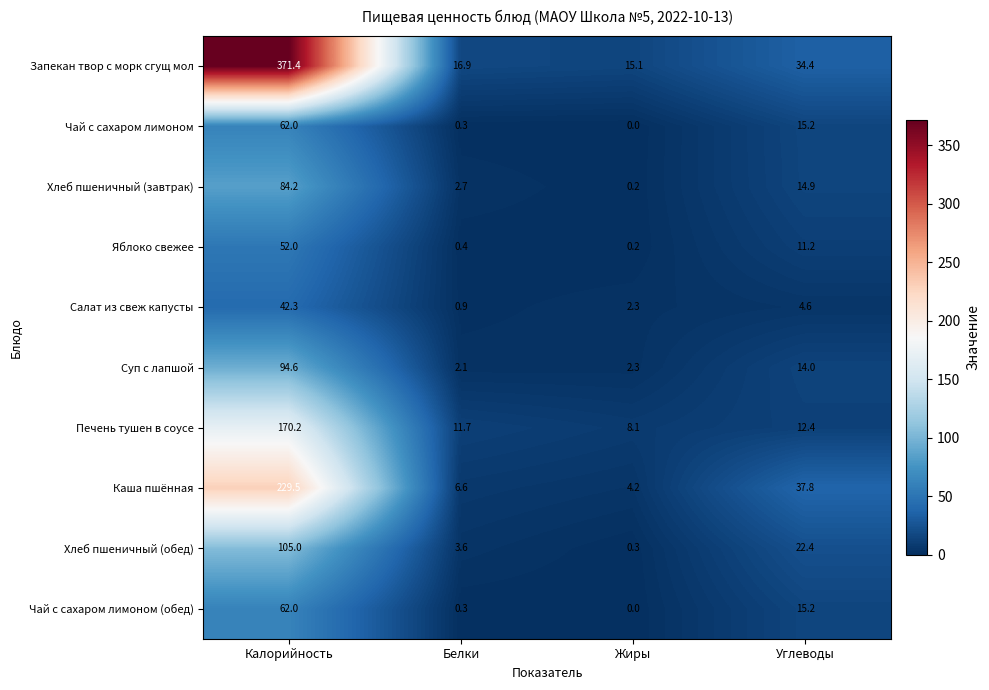

At how many categories does at least one series exceed 104?

1